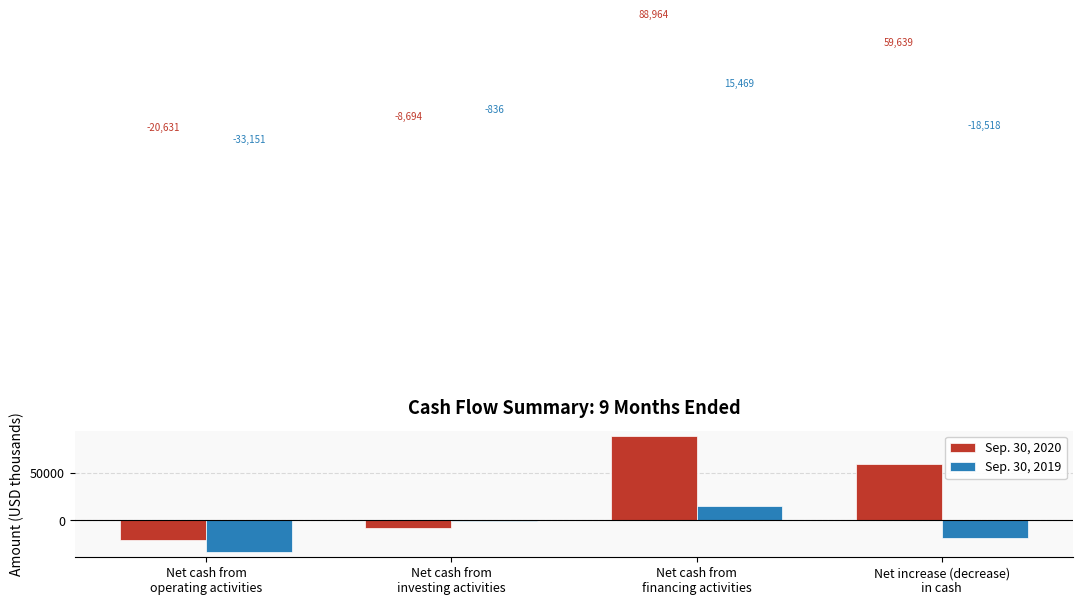

What position from the right is Net increase (decrease)
in cash?

1